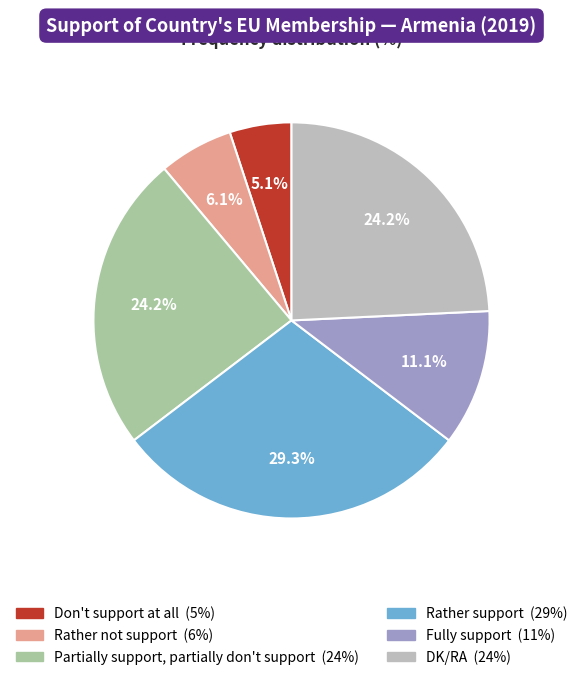

To the nearest percent, what percentage of the pie is Rather not support?

6%